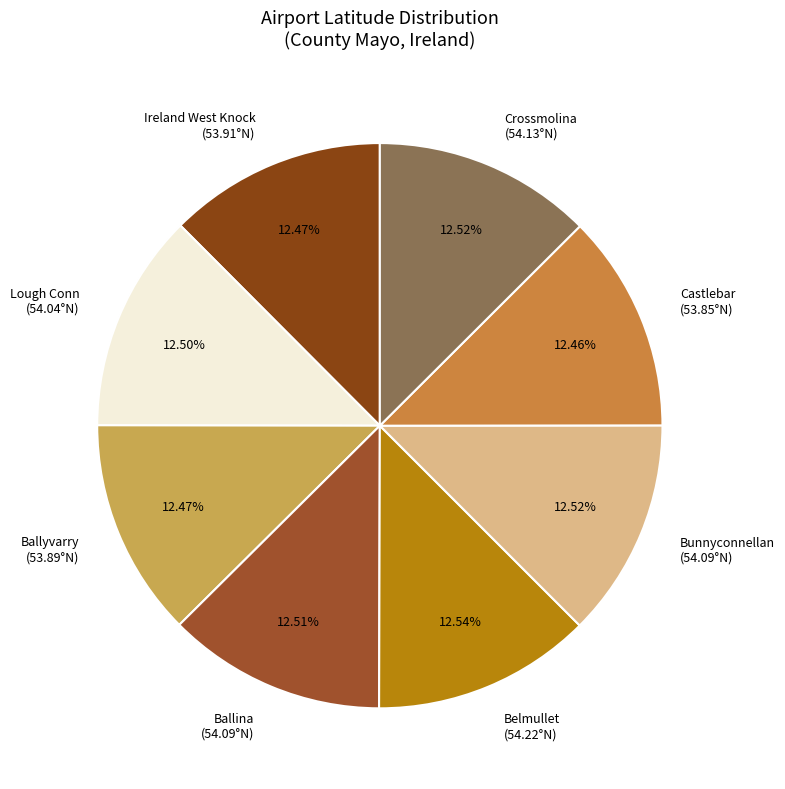

Which category has the smallest portion of the pie?

Castlebar Airport